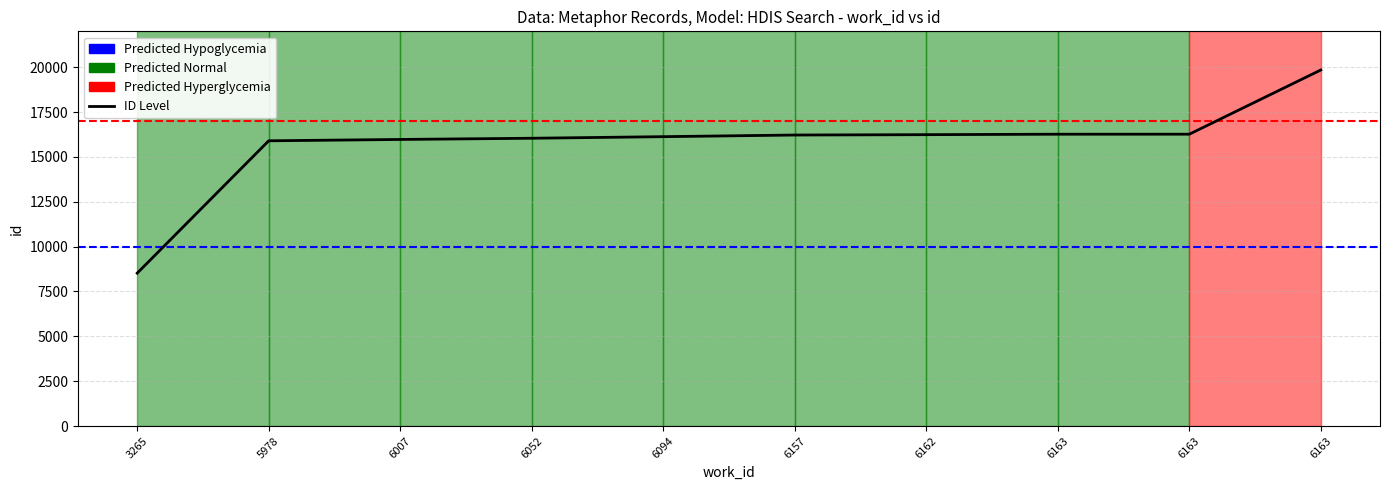

What is the difference between the second highest and second lowest values?

368